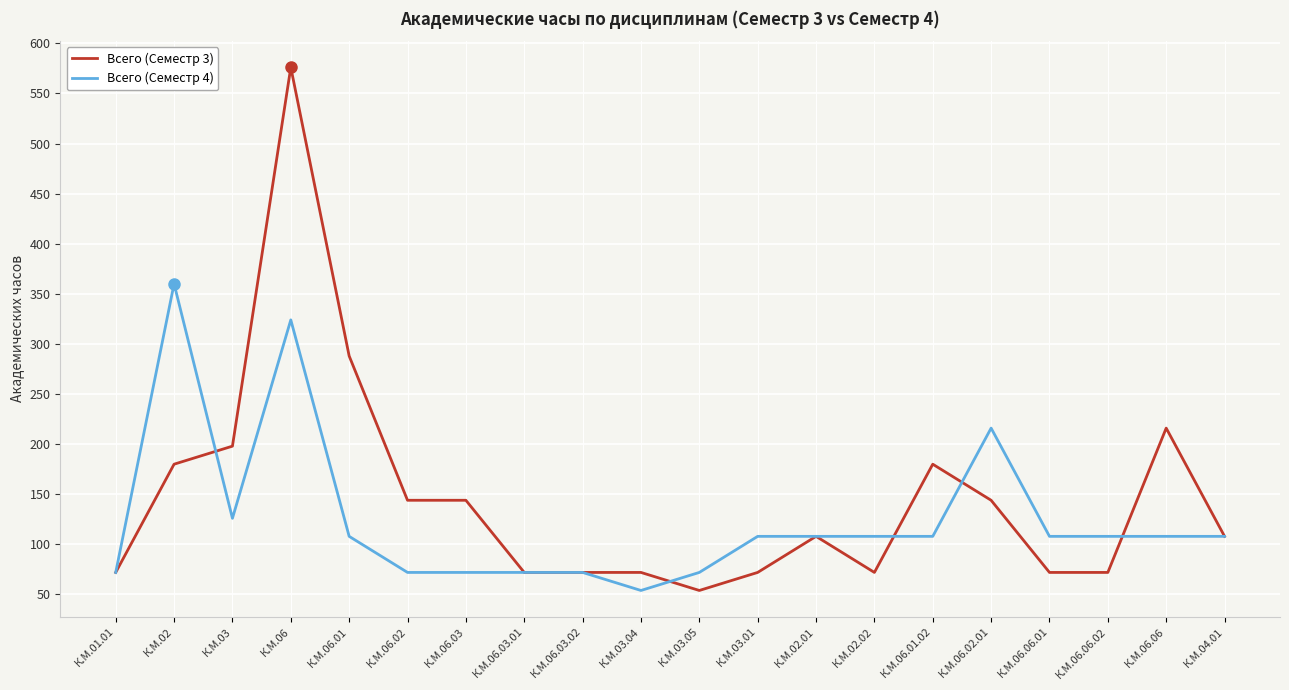

At which category is the sum across all series the highest?

К.М.06